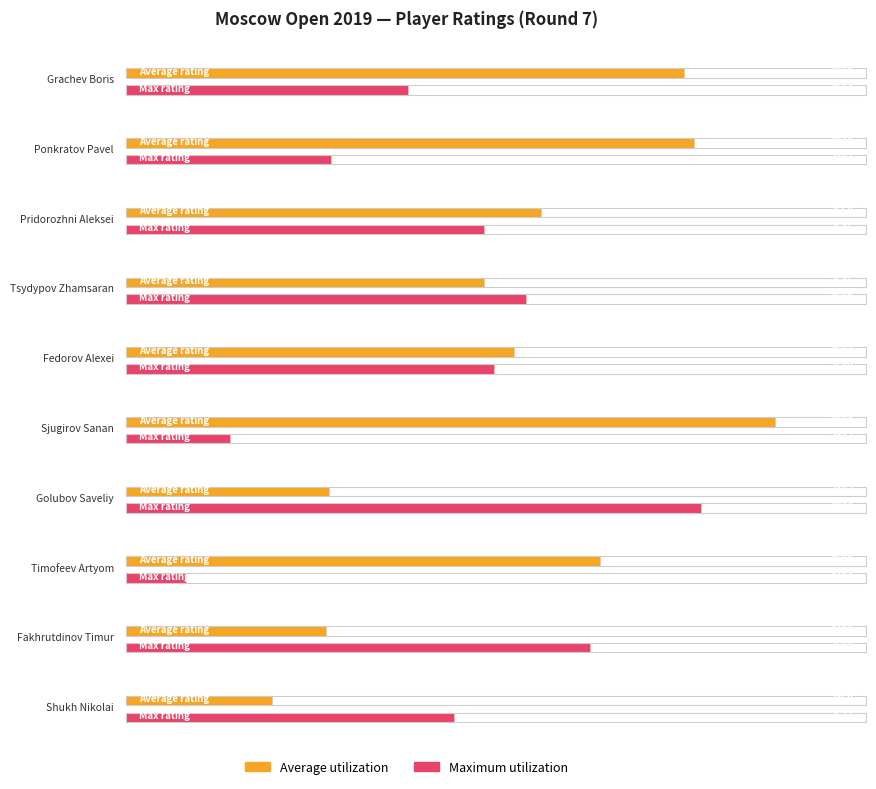

How many values in the Average utilization series are below 2568?

5